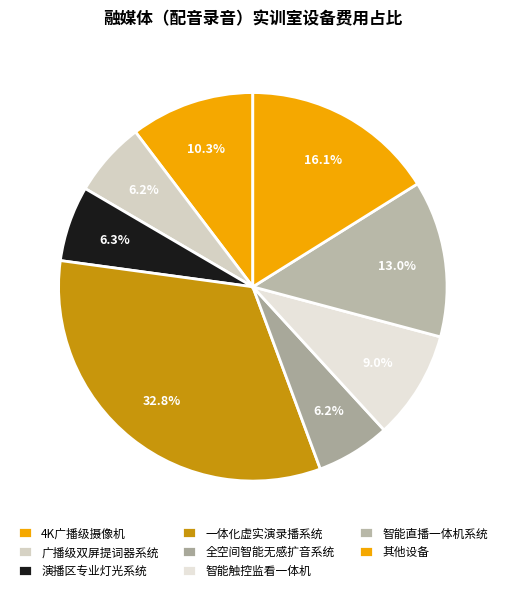

What percentage is the 4K广播级摄像机 slice, to the nearest percent?

10%